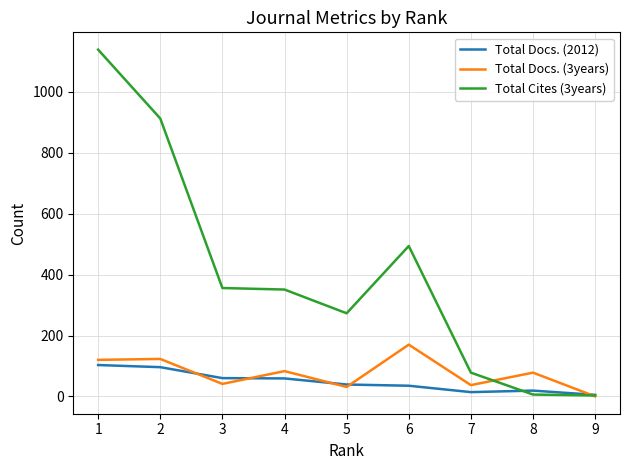

Which series has the largest total across all categories?

Total Cites (3years)